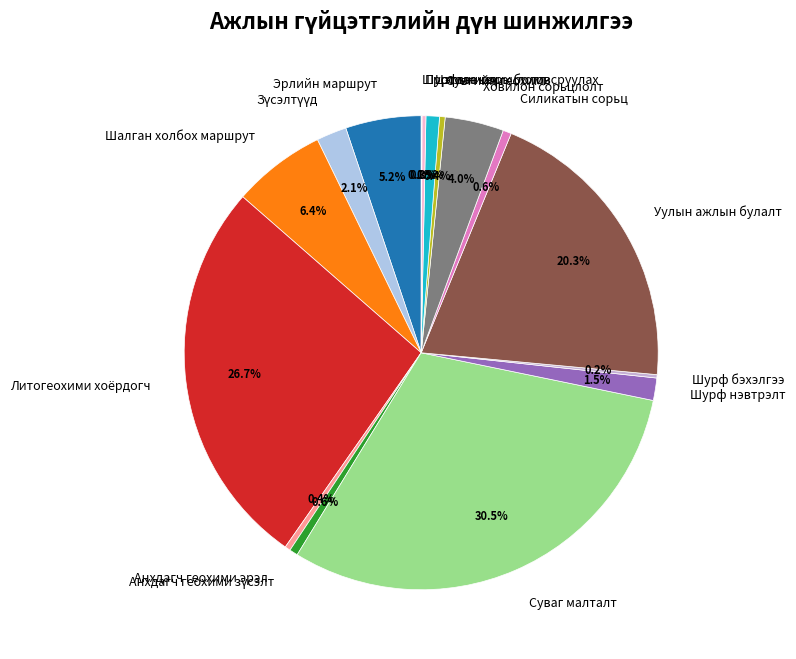

What is the largest slice in the pie chart?

Суваг малталт